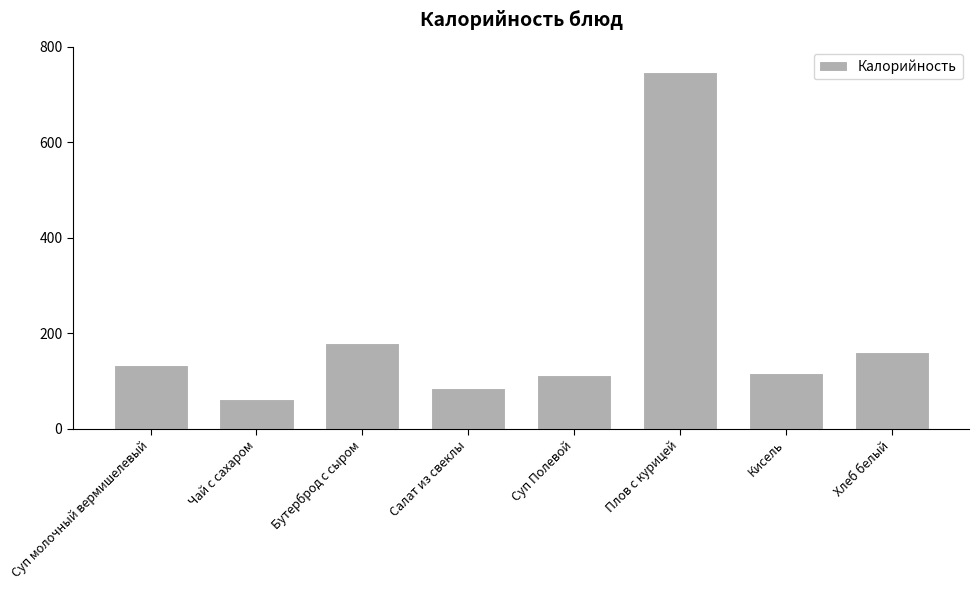

Reading left to right, transcribe all the data shown in this chart.

Суп молочный вермишелевый=134	Чай с сахаром=62	Бутерброд с сыром=179	Салат из свеклы=86	Суп Полевой=113	Плов с курицей=747	Кисель=118	Хлеб белый=161